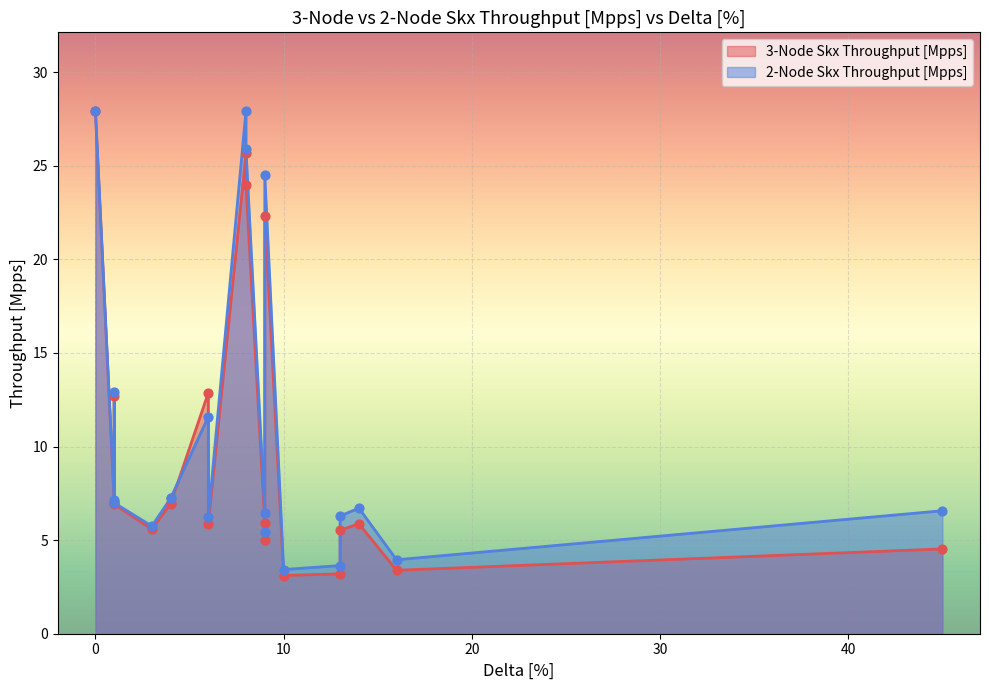

Is the value of 2-Node Skx Throughput [Mpps] at 16 greater than the value of 3-Node Skx Throughput [Mpps] at 3?

No